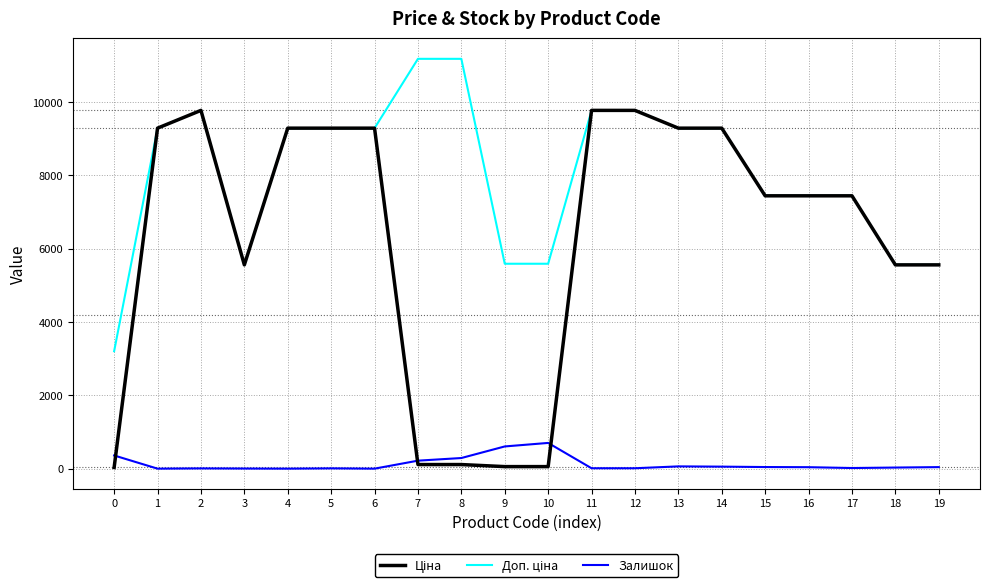

What is the total value across all series at 4?

18580.9